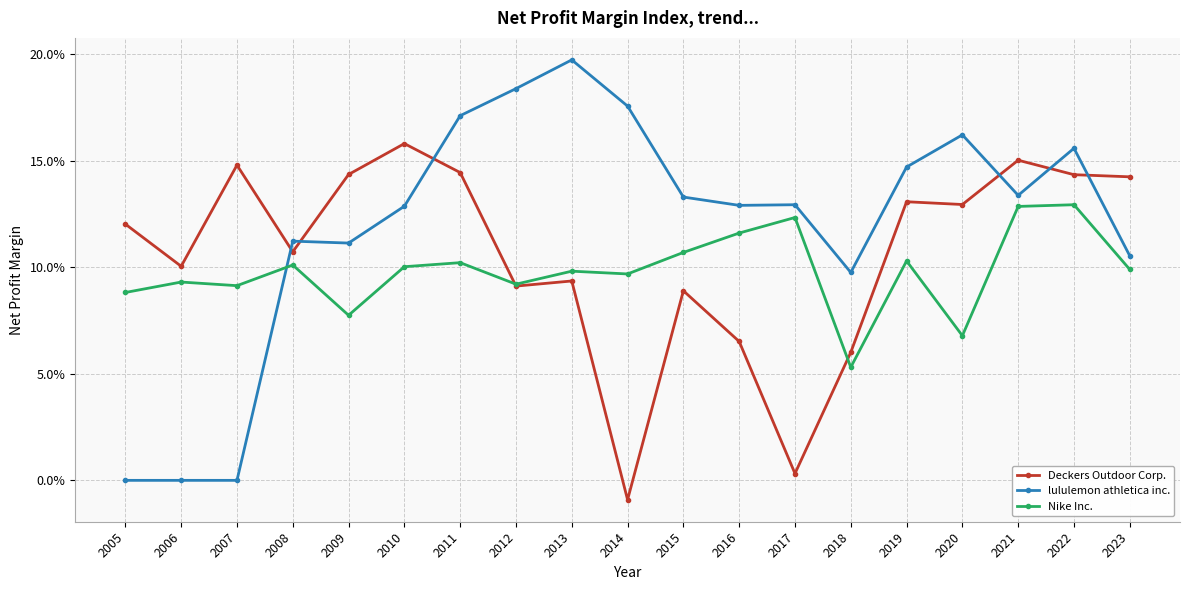

True or false: lululemon athletica inc. has a value of 0.3 at 2014.

False